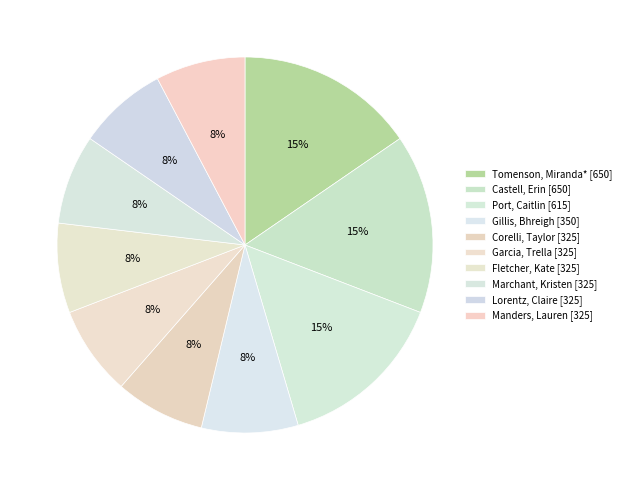

The Lorentz, Claire slice represents 21% of the pie. True or false?

False